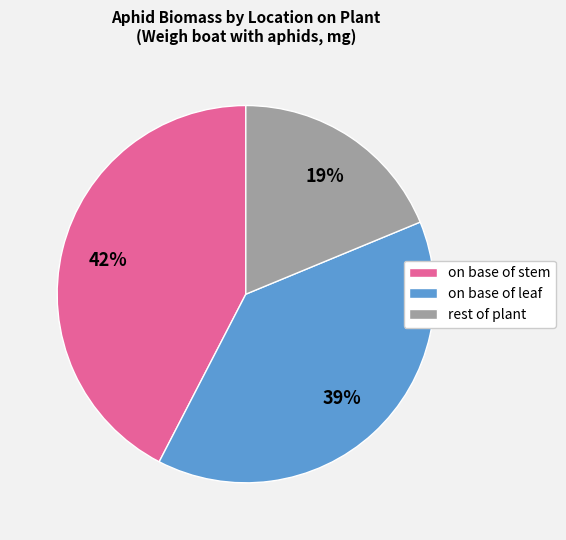

How many segments does this pie chart have?

3